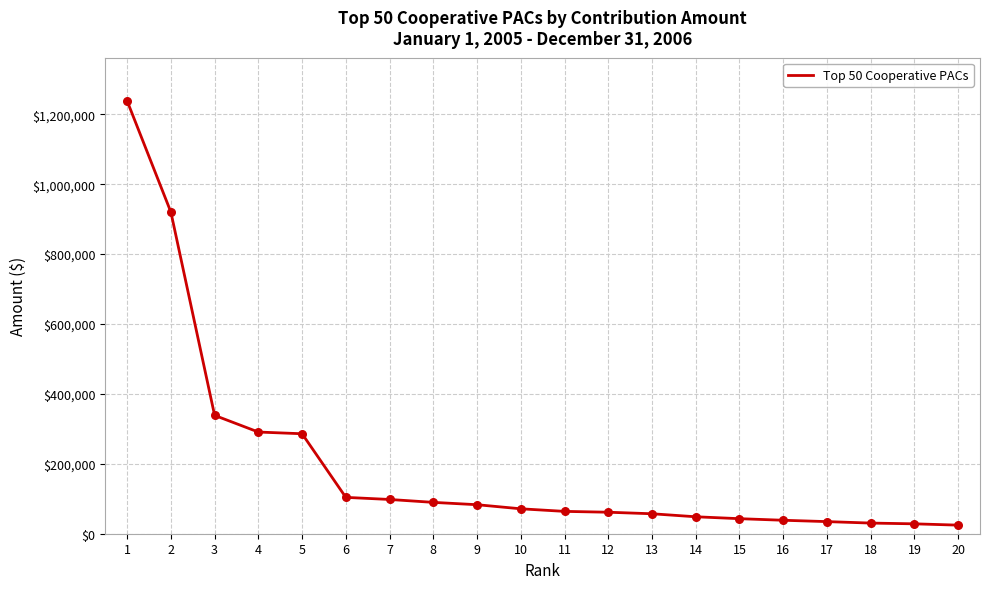

Between 16 and 11, which is larger?

11